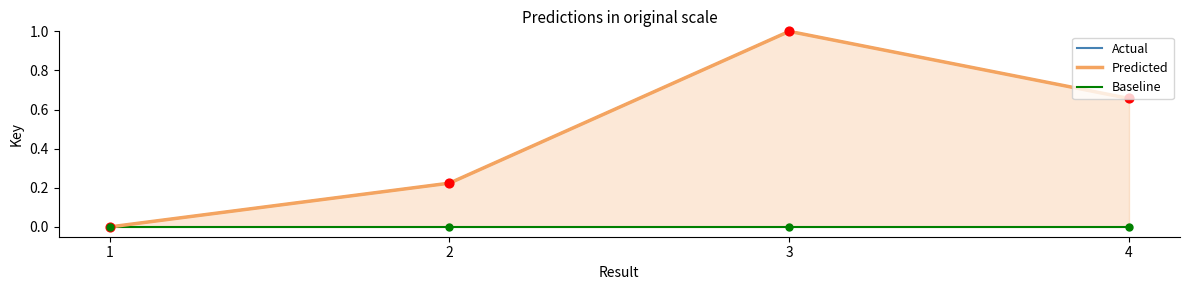

What are all the series names shown in the legend?

Actual, Predicted, Baseline